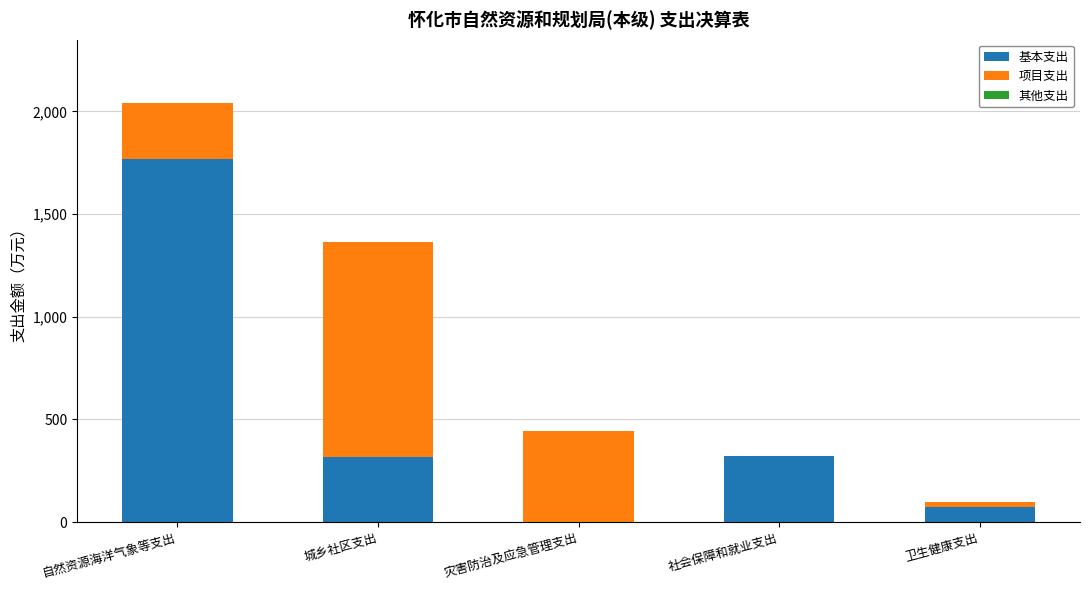

What is the highest value of the 基本支出 series?

1767.9